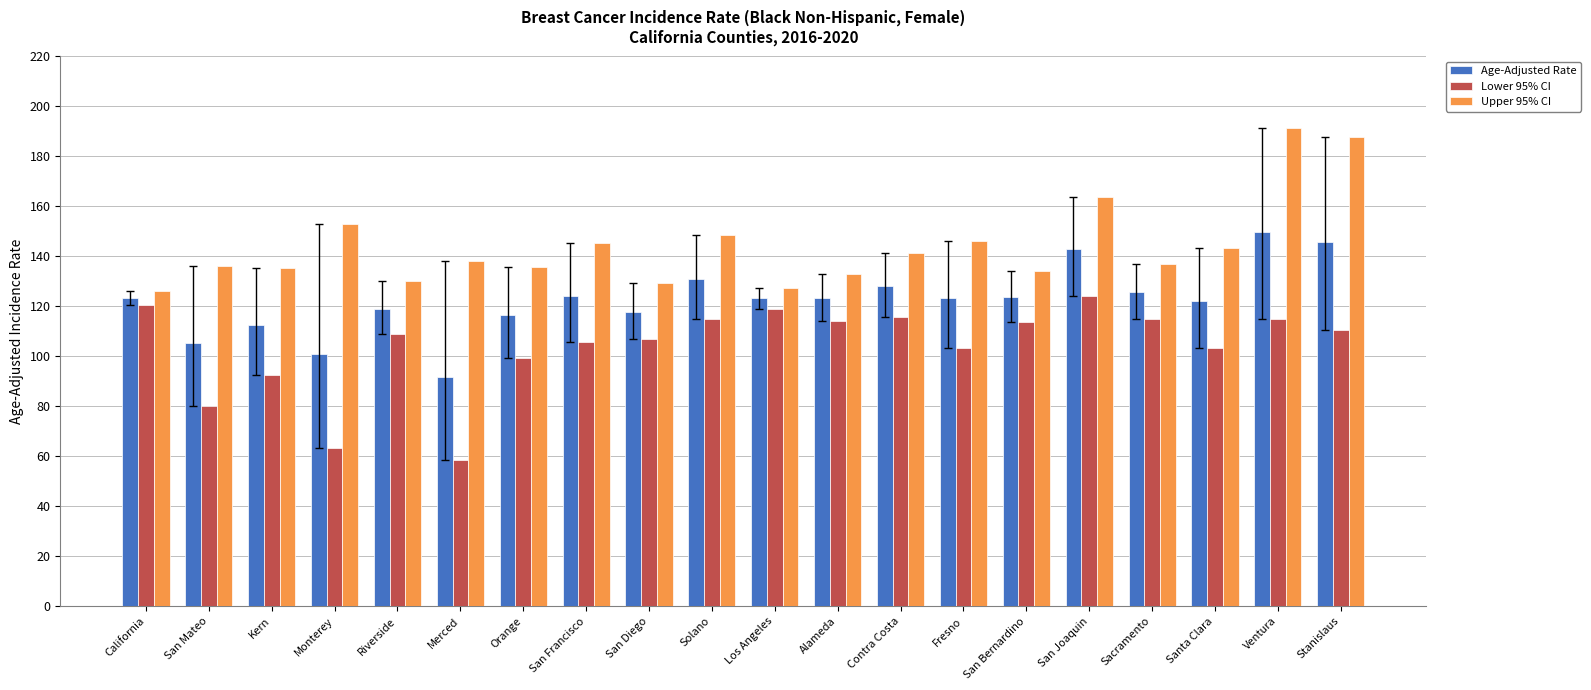

Count the number of data series in this chart.

3